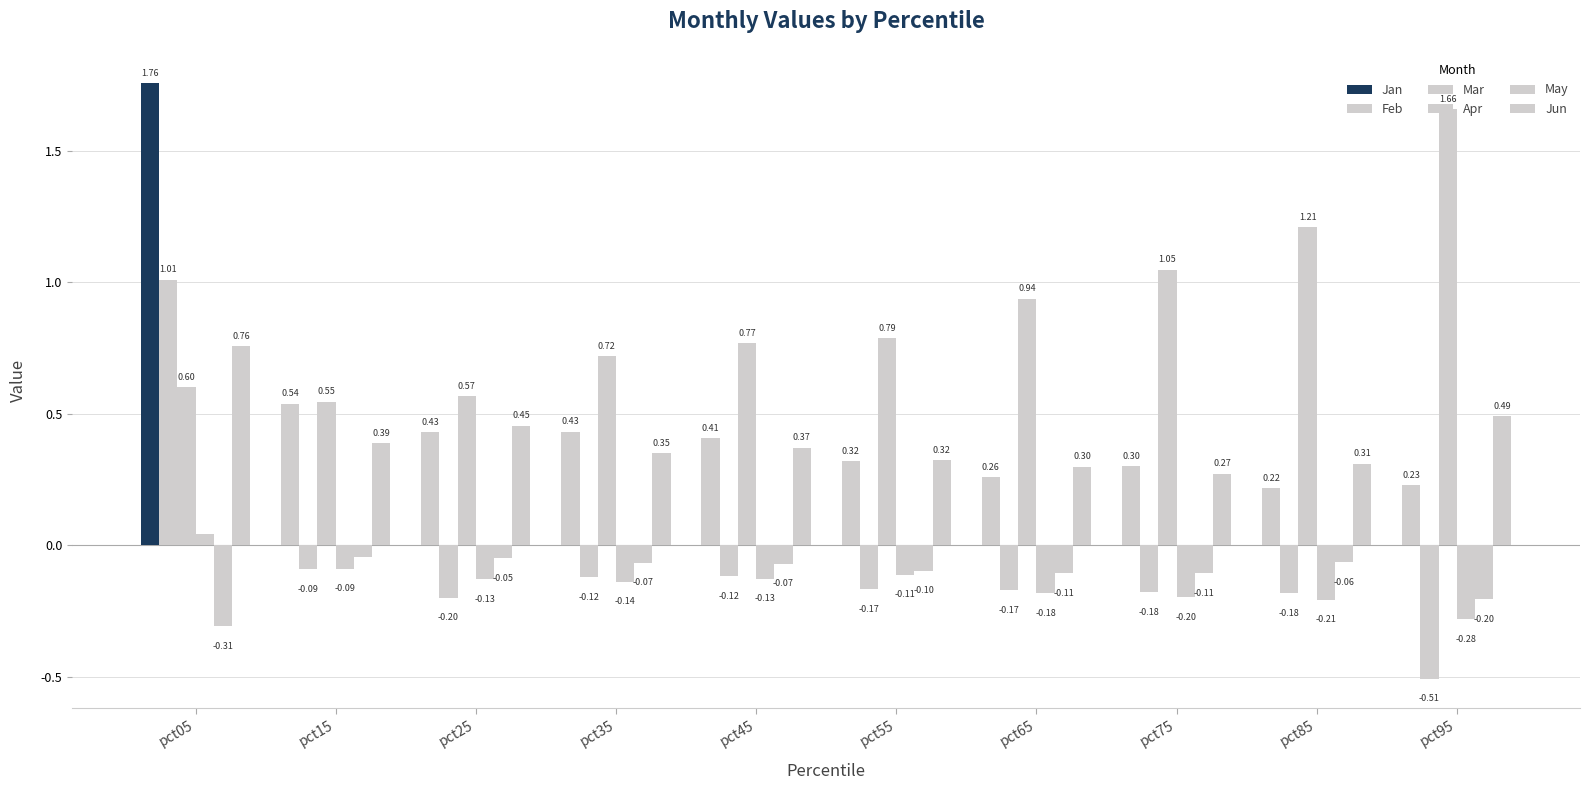

Rank the categories by Jun value from highest to lowest.

pct05, pct95, pct25, pct15, pct45, pct35, pct55, pct85, pct65, pct75